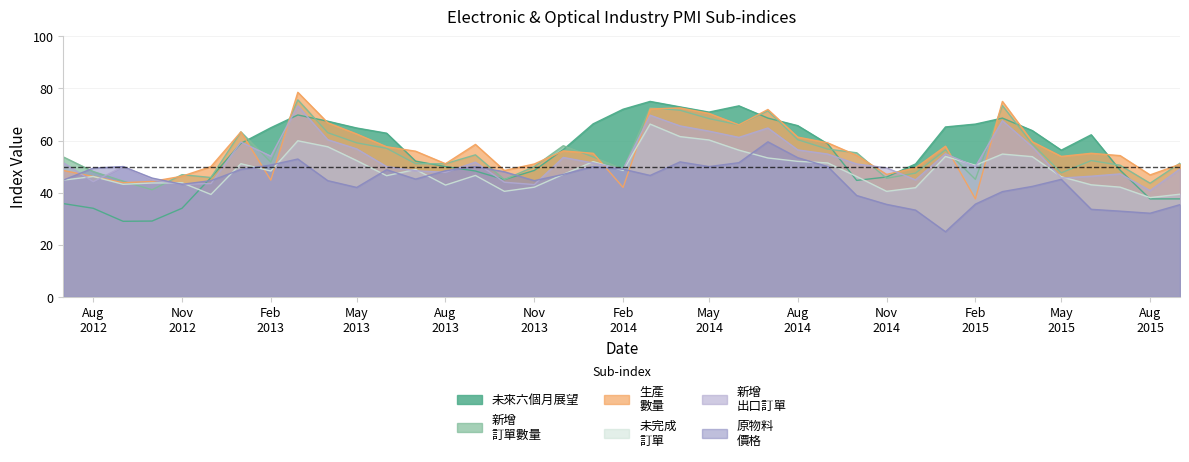

What are all the series names shown in the legend?

未來六個月展望, 新增
訂單數量, 生產
數量, 未完成
訂單, 新增
出口訂單, 原物料
價格